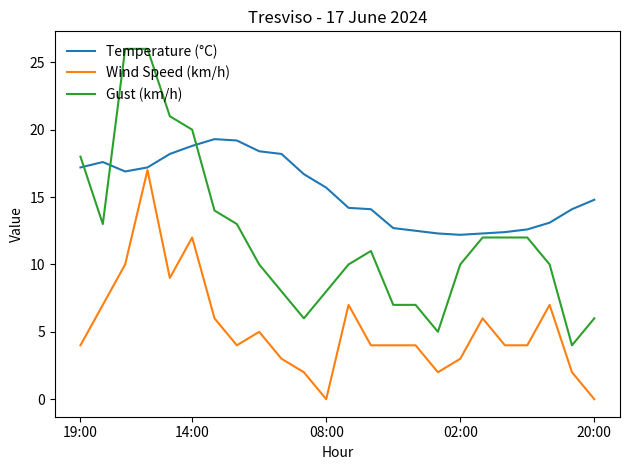

Rank the series by their maximum value, from lowest to highest.

Wind Speed (km/h), Temperature (°C), Gust (km/h)